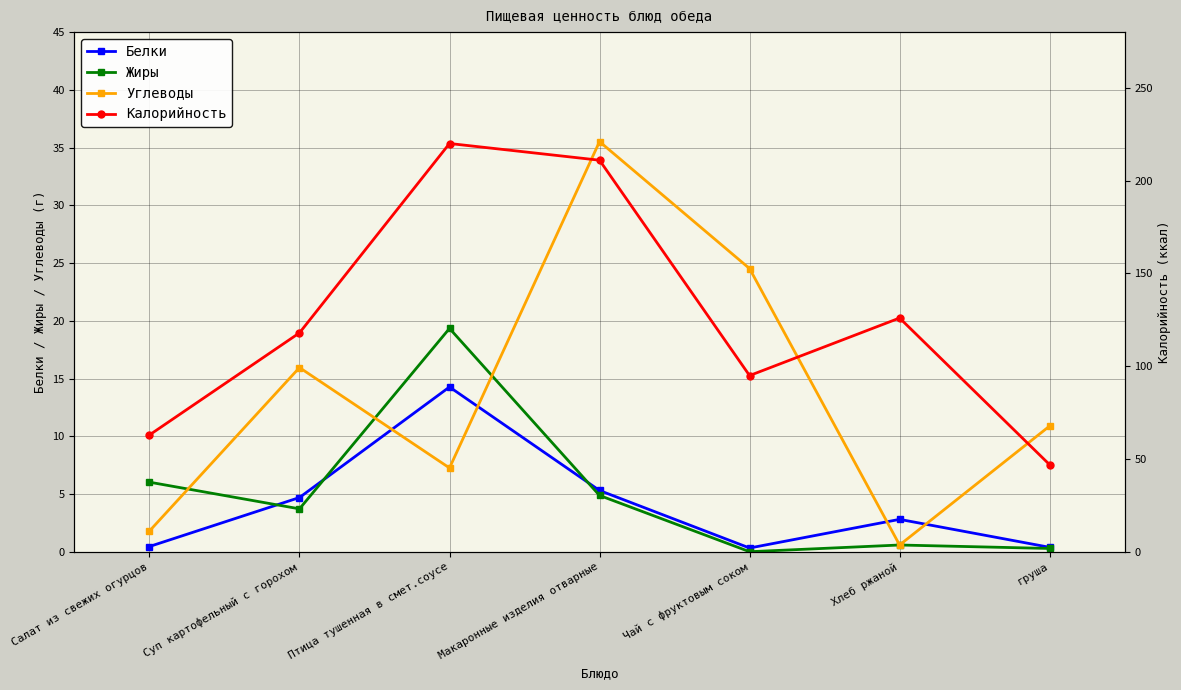

Which category has the highest value in the Жиры series?

Птица тушенная в смет.соусе